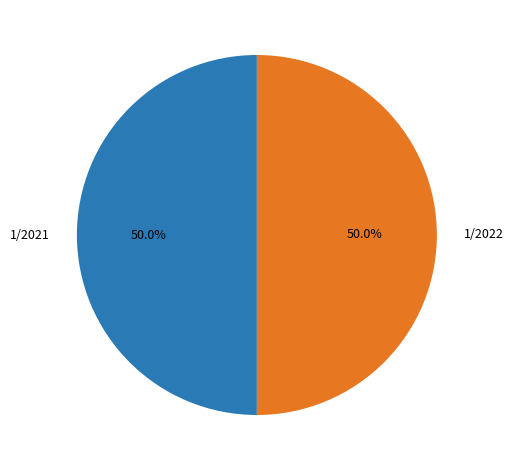

What percentage is the 1/2021 slice, to the nearest percent?

50%